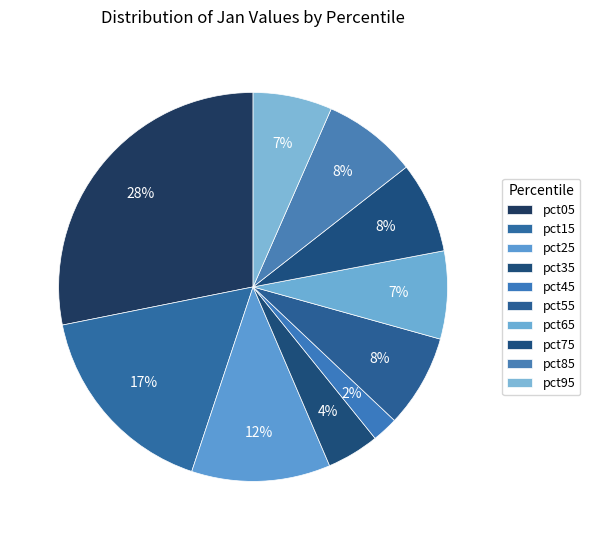

How many slices are in this pie chart?

10